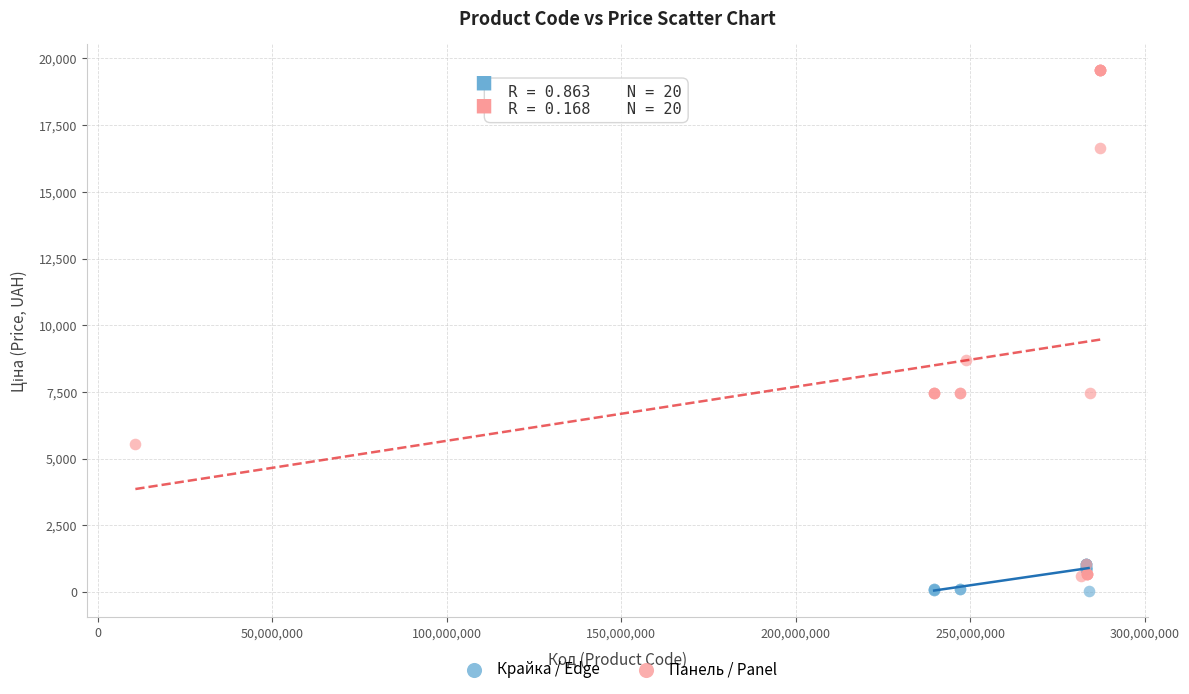

What are all the series names shown in the legend?

Крайка / Edge, Панель / Panel